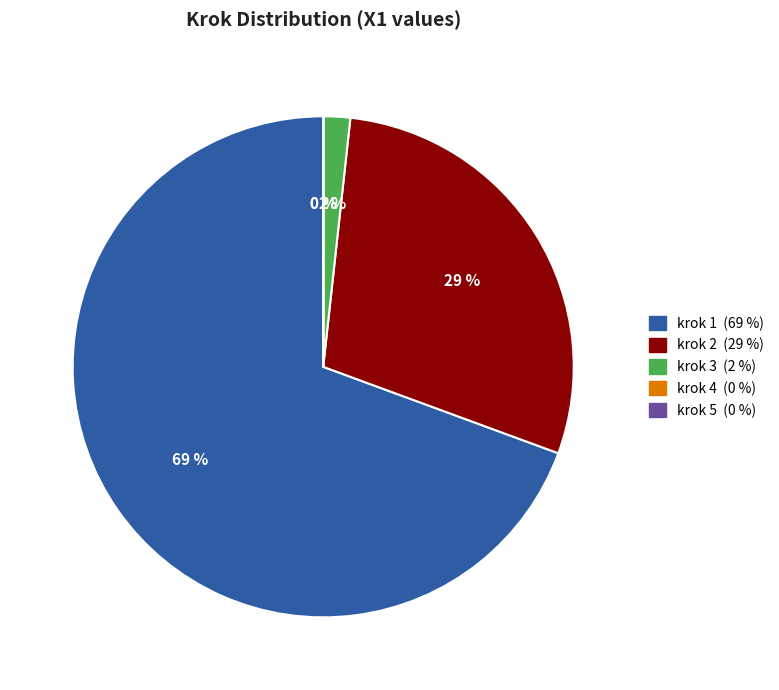

Does any single category account for the majority?

Yes